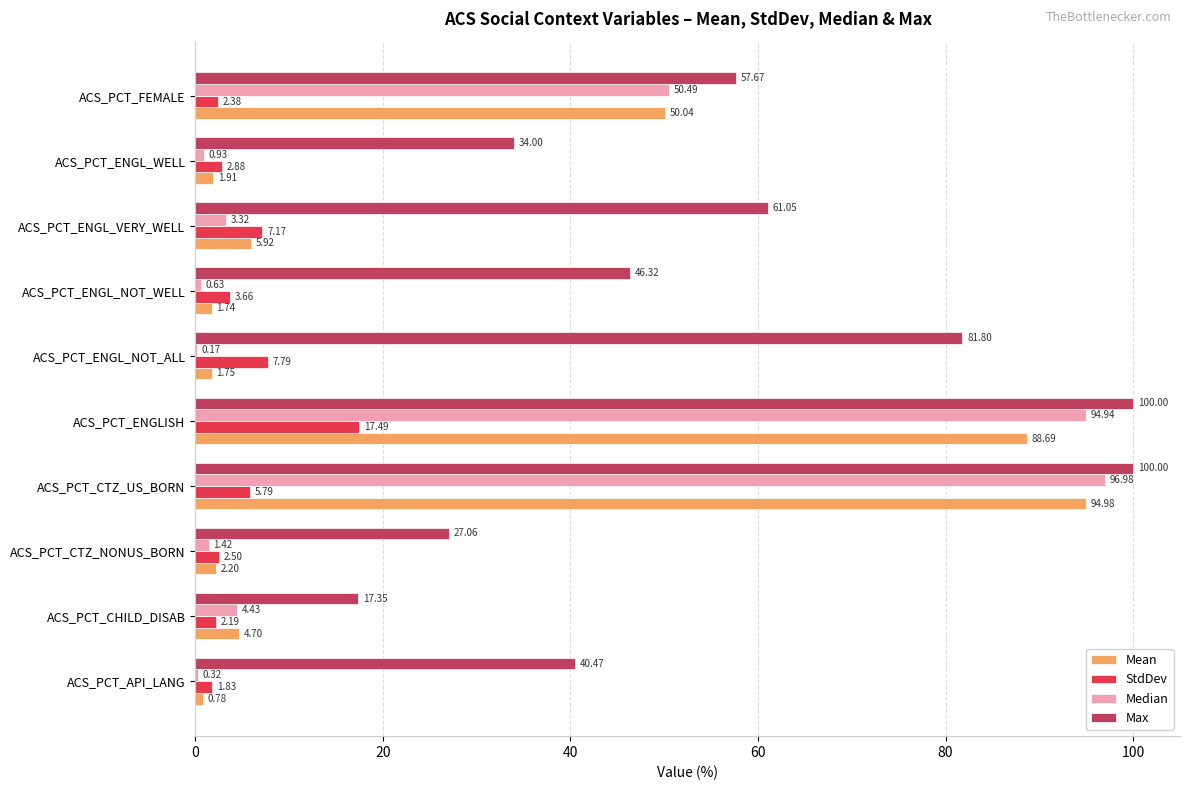

At which label is Max closest to 58?

ACS_PCT_FEMALE